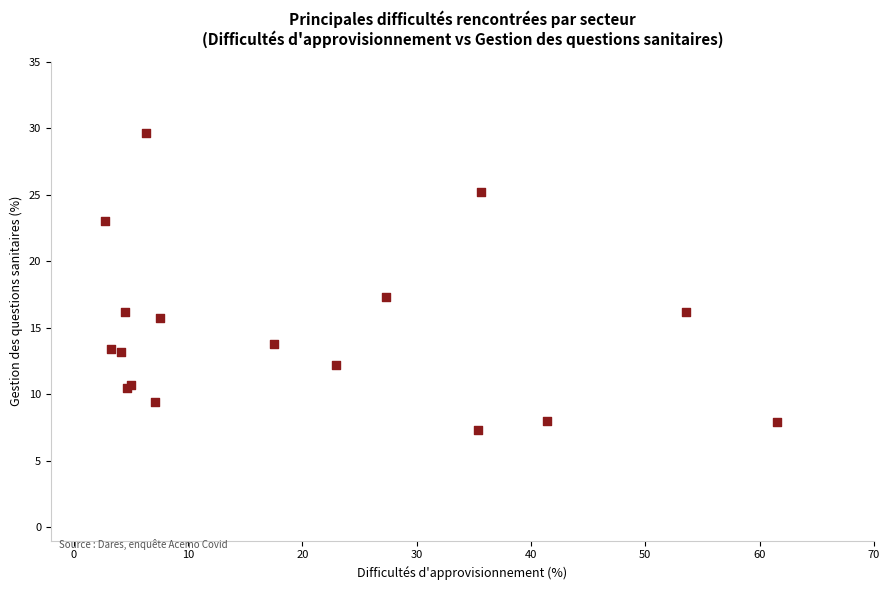

What Y value in the scatter plot is closest to 18?

17.3